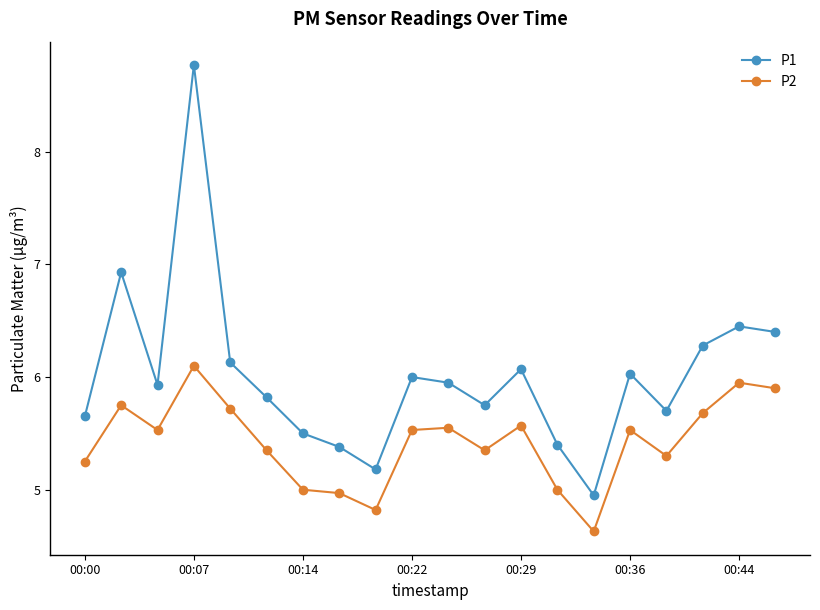

Which series has the widest spread of values?

P1